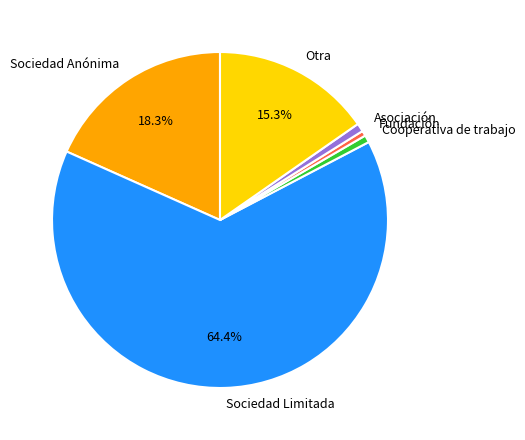

To the nearest percent, what is the average slice percentage?

17%